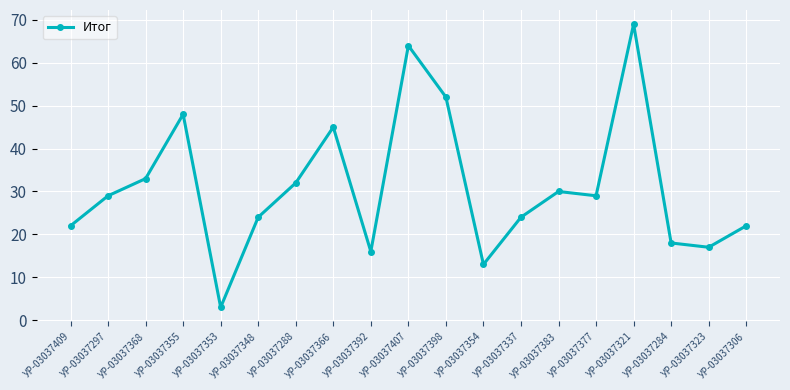

Does the chart display data point markers on the line(s)?

Yes